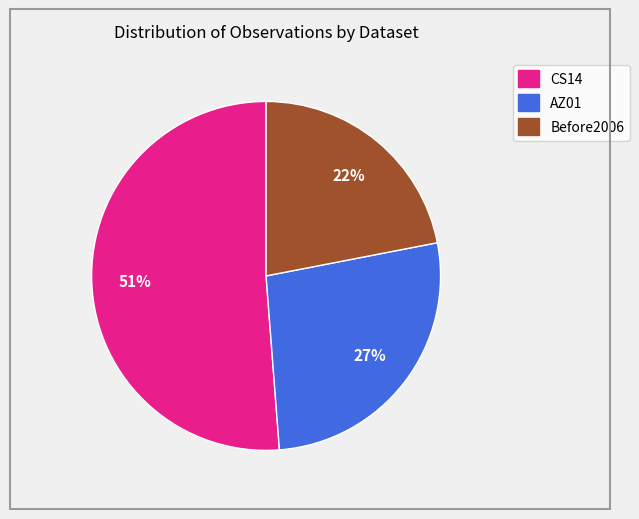

To the nearest percent, what is the average slice percentage?

33%